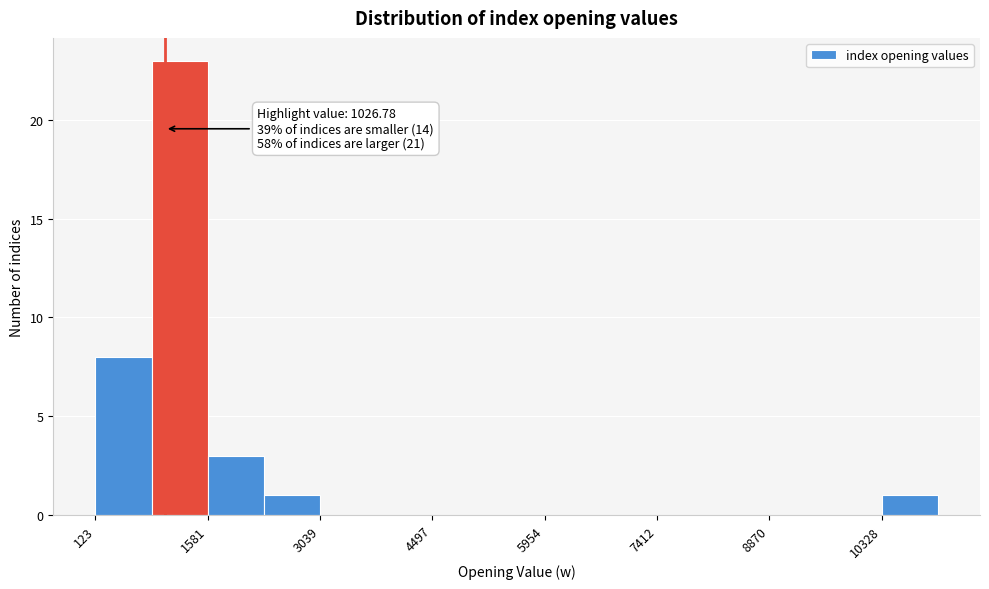

Around what value on the x-axis is the tallest bar? Give the approximate position of its centre, as read against the axis.

1200